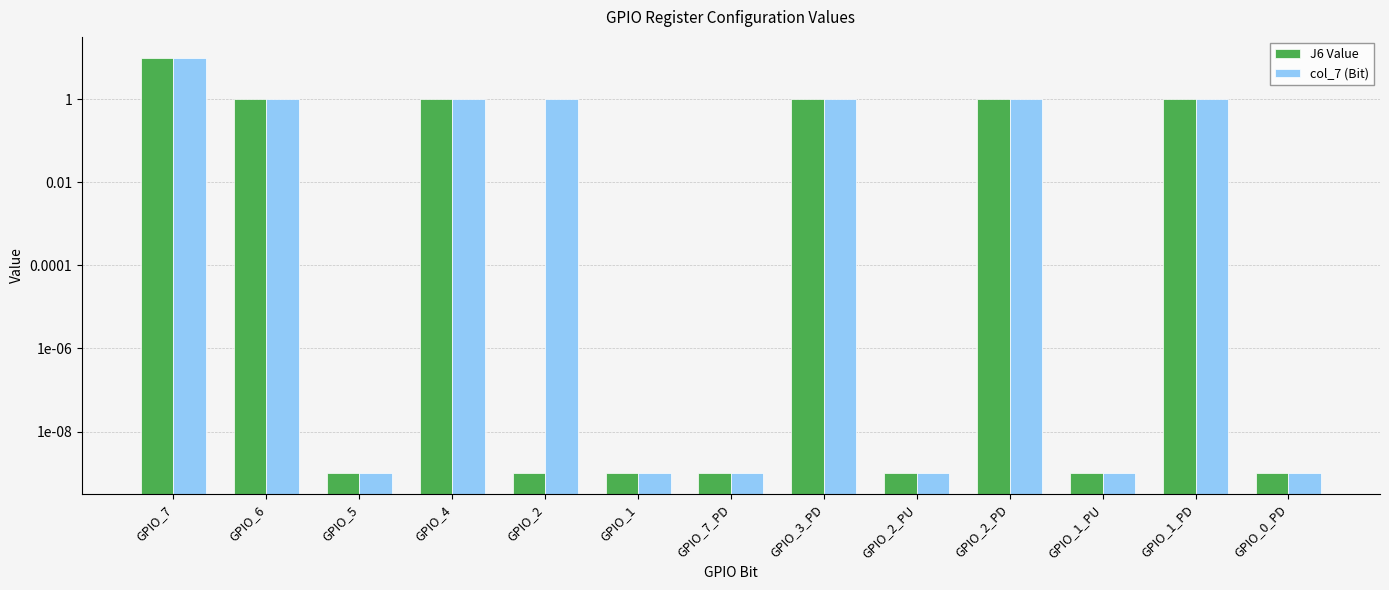

Rank the series at GPIO_4 from lowest to highest value.

J6 Value, col_7 (Bit)